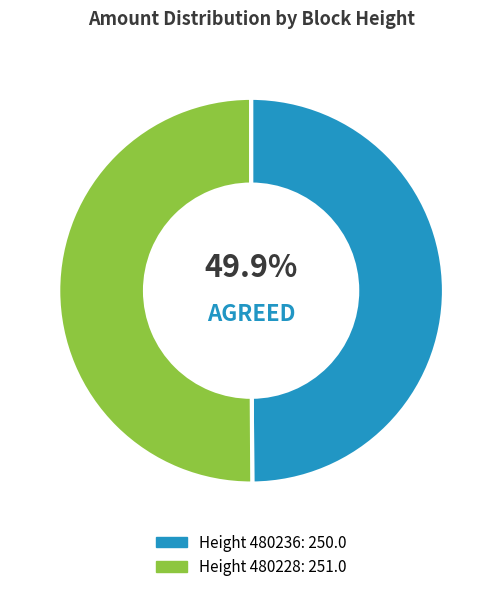

Is there a majority slice in this chart?

Yes